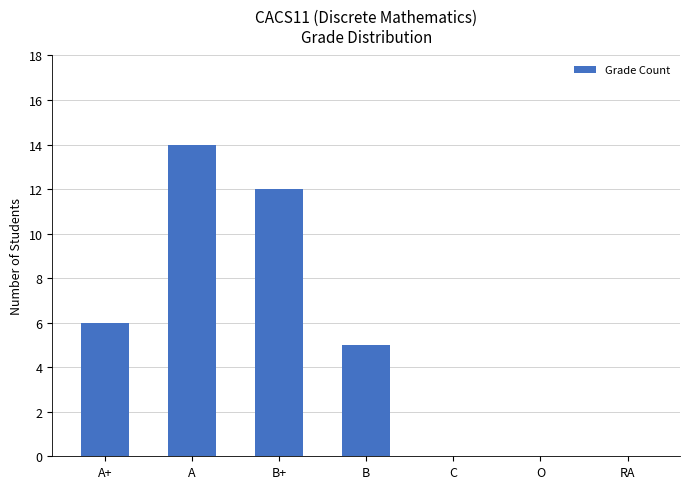

The value at O is 9. True or false?

False